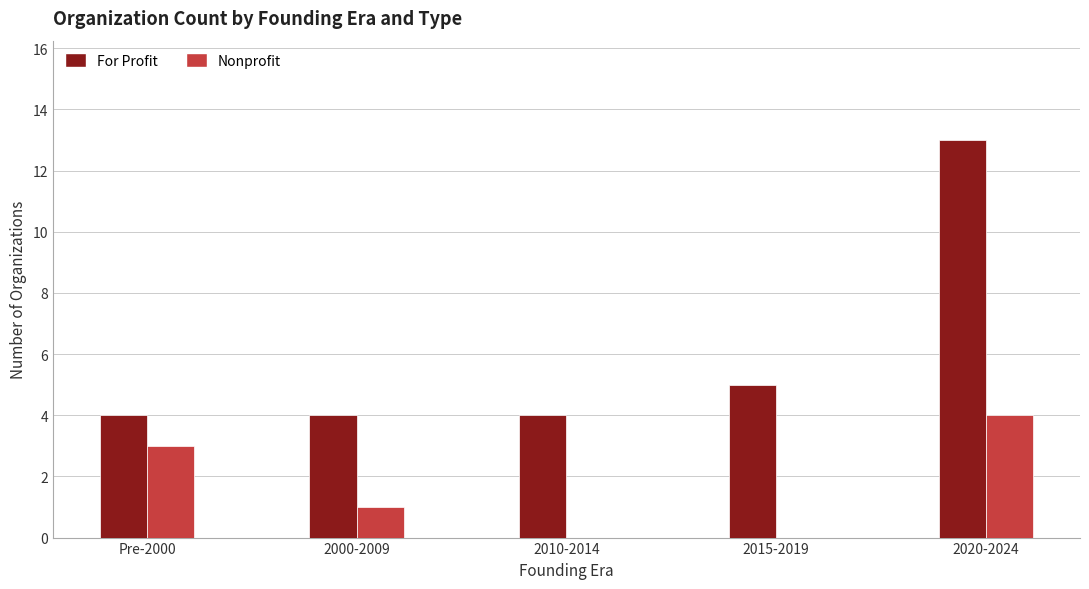

Is the value of Nonprofit at 2000-2009 greater than the value of For Profit at 2015-2019?

No